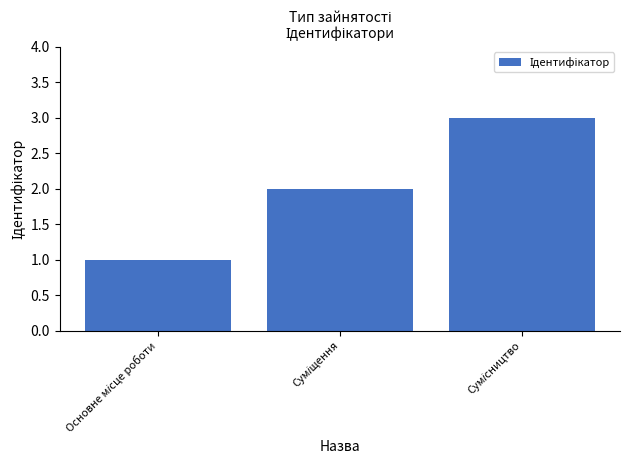

What is the greatest value displayed?

3